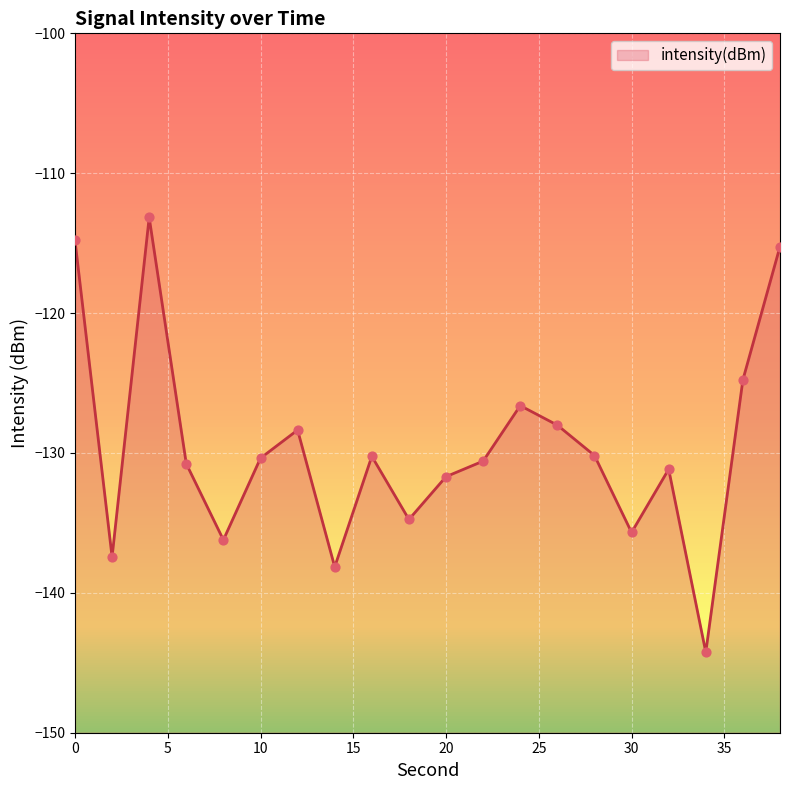

What is the change in value from 8 to 20?

+4.5